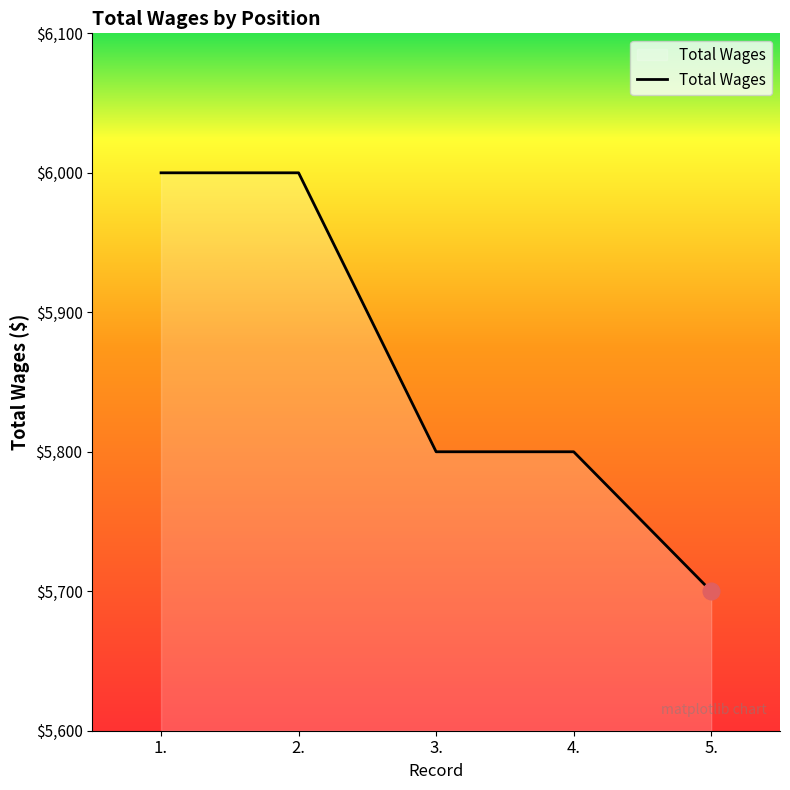

What is the difference between the values at 3. and 5.?

100